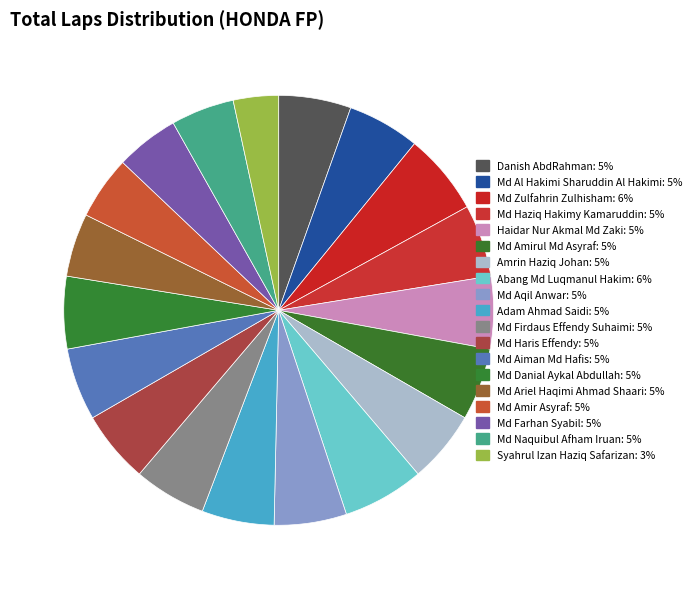

What is the ratio of the value at Md Ariel Haqimi Ahmad Shaari to the value at Md Naquibul Afham Iruan?

1.0